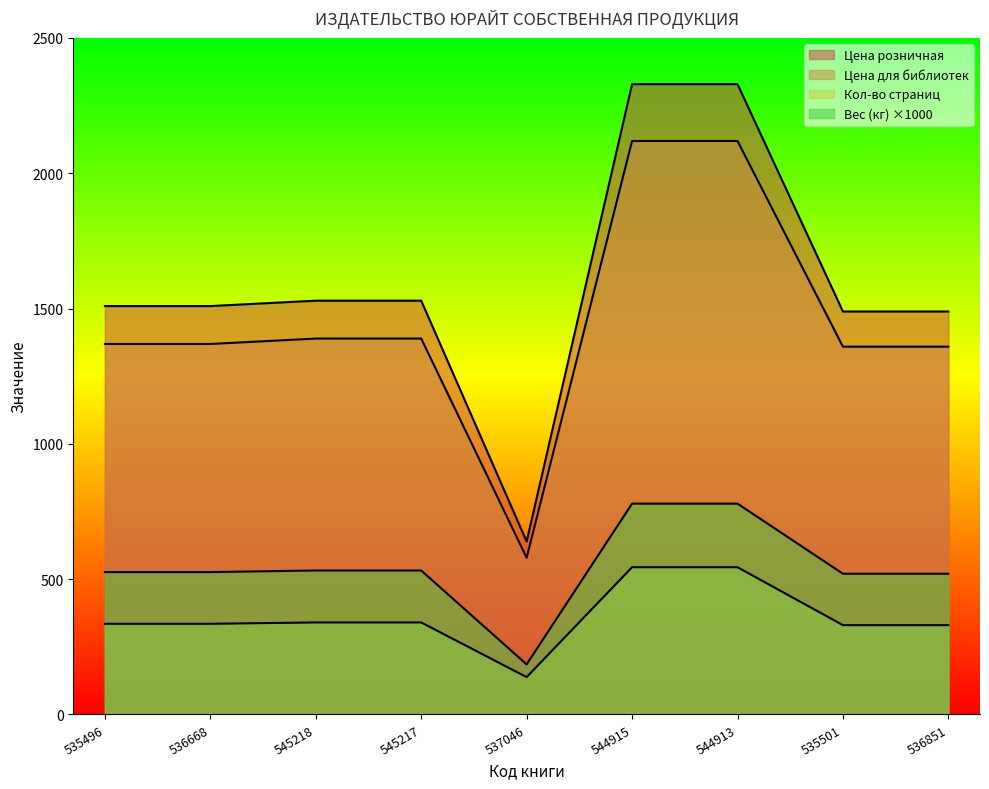

What position from the right is 545217?

6